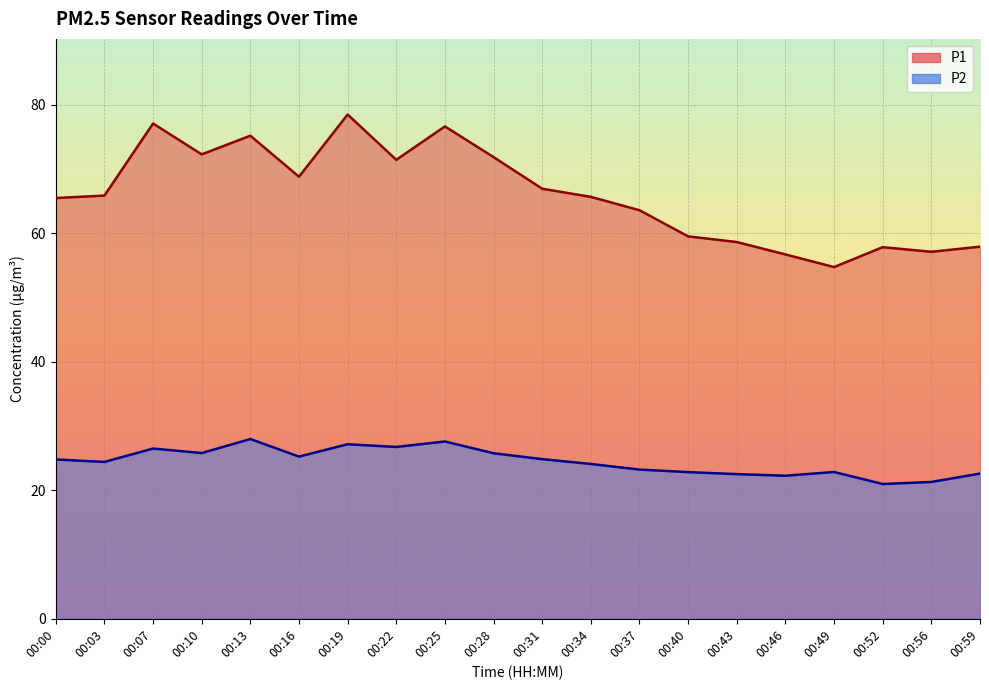

Reading right to left, list all the values displayed in this chart.

P1: 57.9	57.1	57.9	54.8	56.7	58.6	59.5	63.6	65.7	67.0	71.9	76.7	71.5	78.5	68.8	75.2	72.3	77.1	65.9	65.5
P2: 22.6	21.3	21.0	22.9	22.3	22.5	22.8	23.2	24.1	24.9	25.8	27.6	26.8	27.2	25.2	28.0	25.8	26.5	24.4	24.8